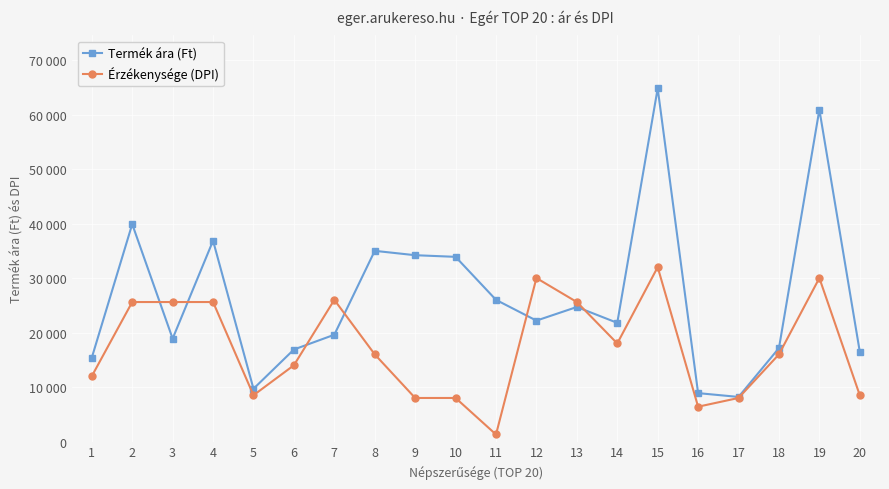

What is the sum of all Termék ára (Ft) values?

531317